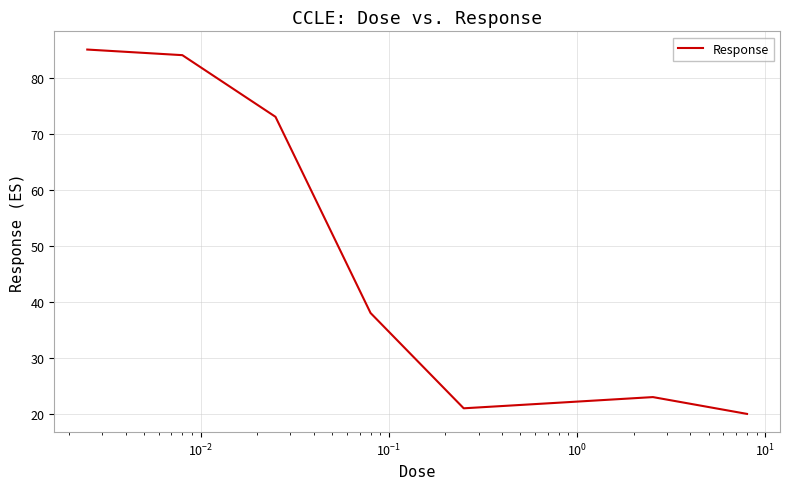

How many values are below 38?

4